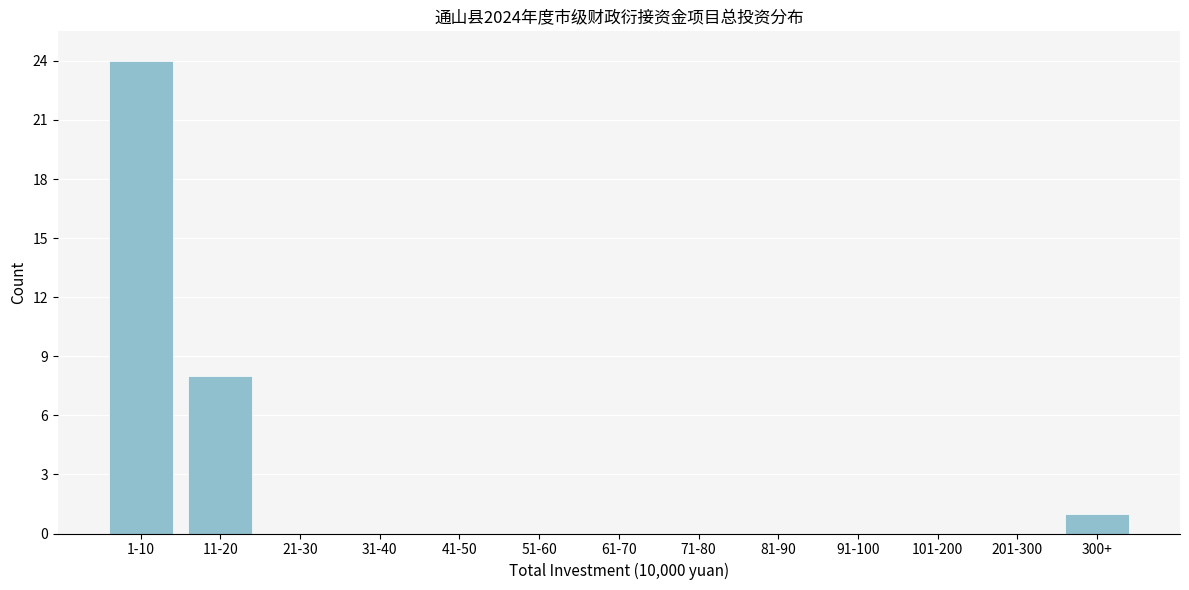

Reading right to left, transcribe all the data shown in this chart.

300+=1	201-300=0	101-200=0	91-100=0	81-90=0	71-80=0	61-70=0	51-60=0	41-50=0	31-40=0	21-30=0	11-20=8	1-10=24